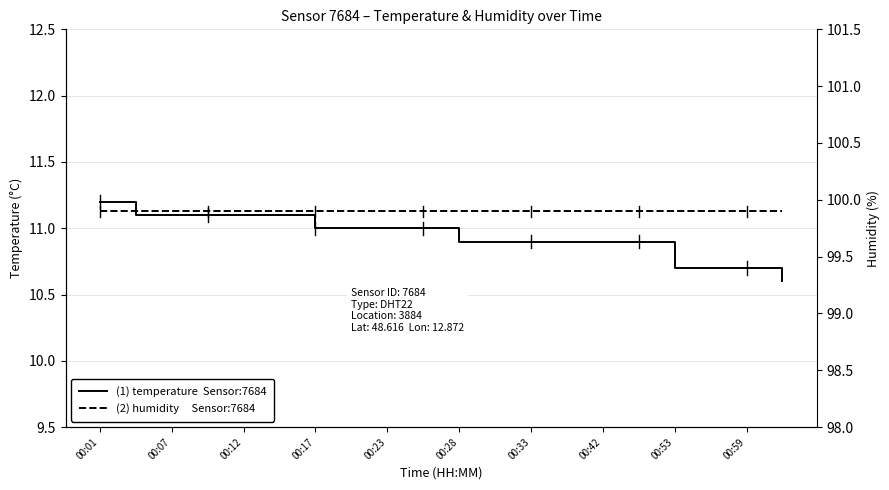

The temperature series shows 3.3 at 11. True or false?

False